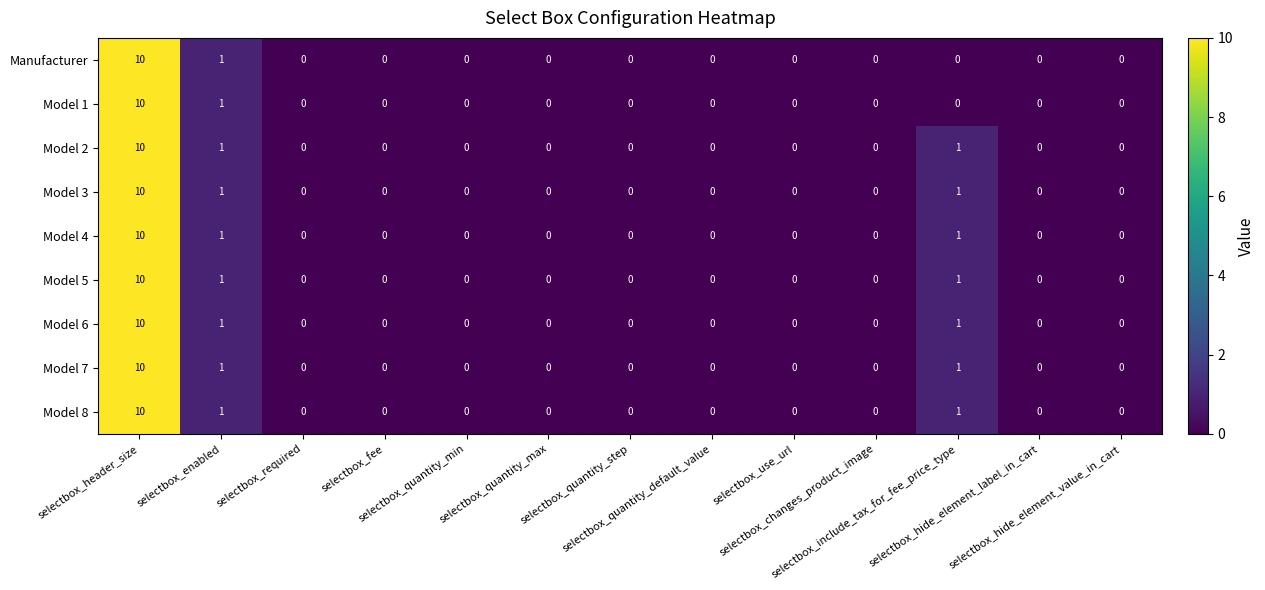

What is the difference between the maximum and minimum values in the Model 6 series?

10